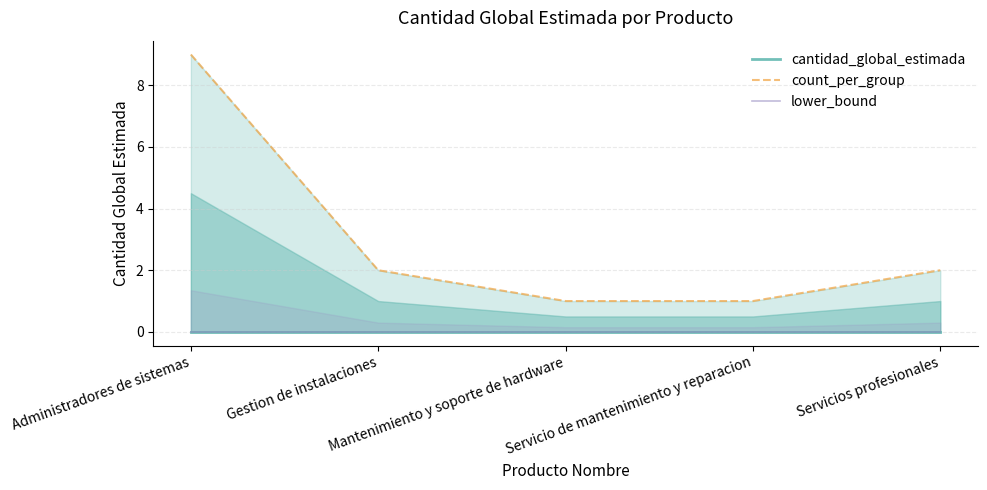

How many lines are shown in the chart?

3